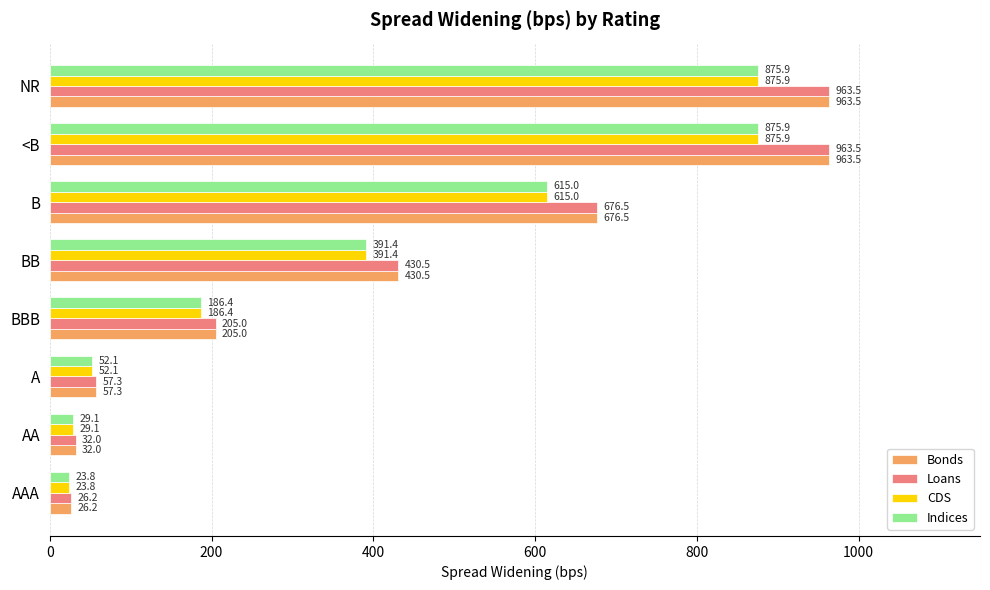

What is the difference between the second highest and minimum values in the Indices series?

852.1